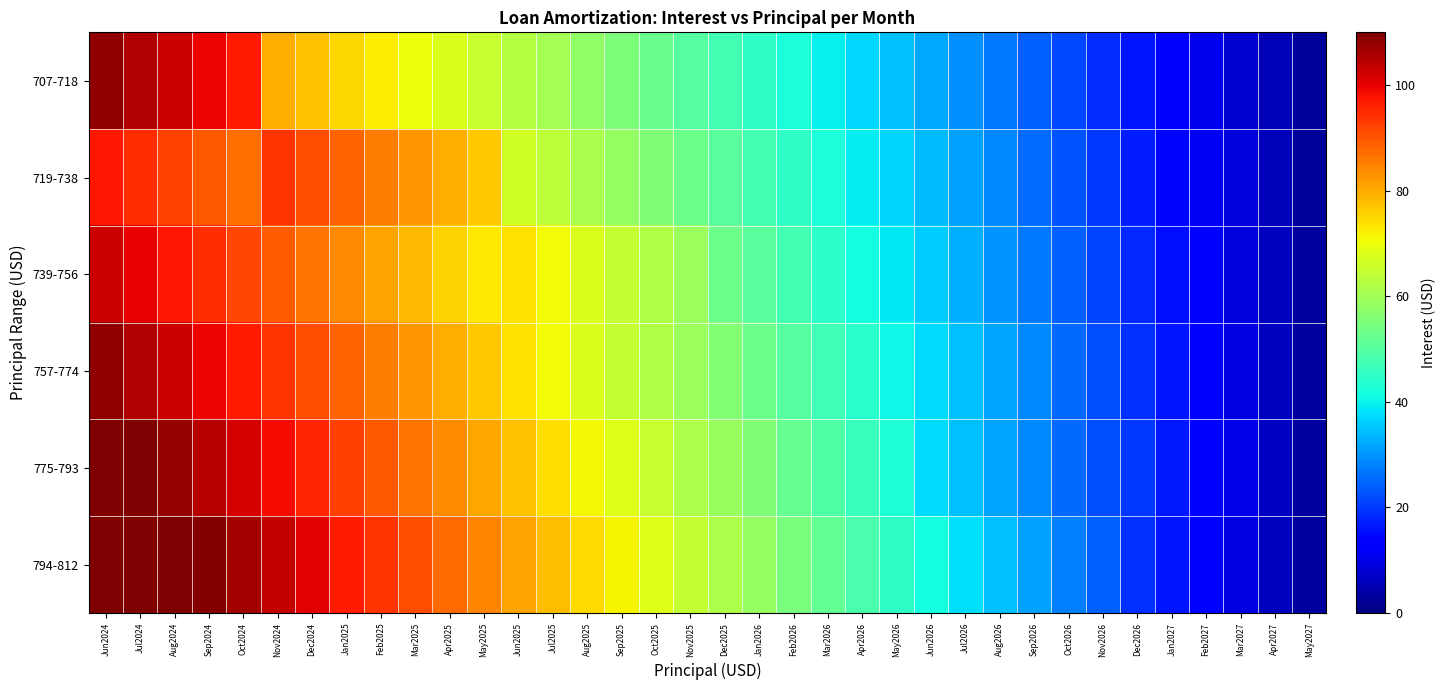

At which category is the sum across all series the highest?

Jun2024